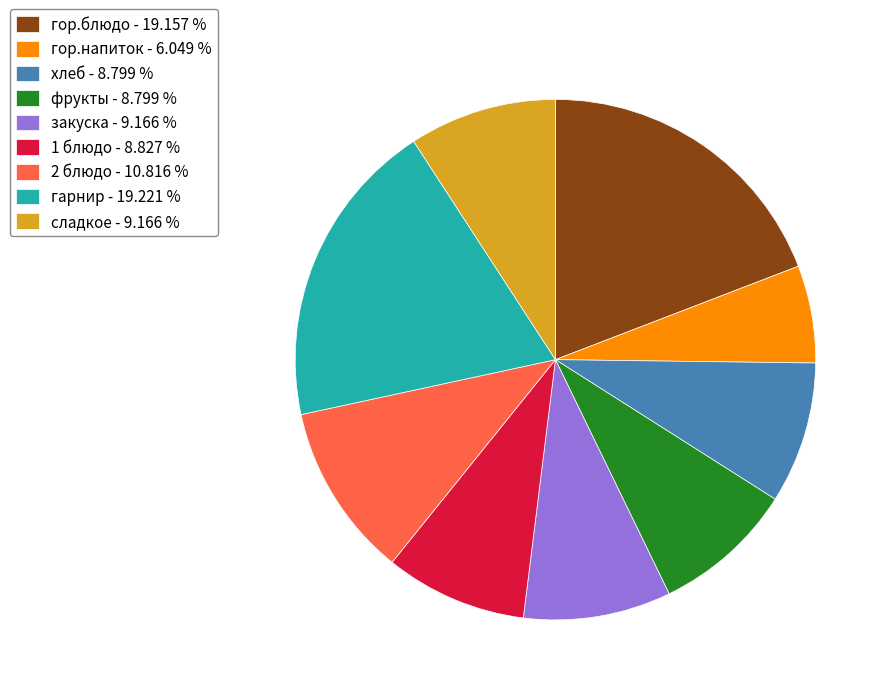

Do 1 блюдо and хлеб together represent more than half of the pie?

No